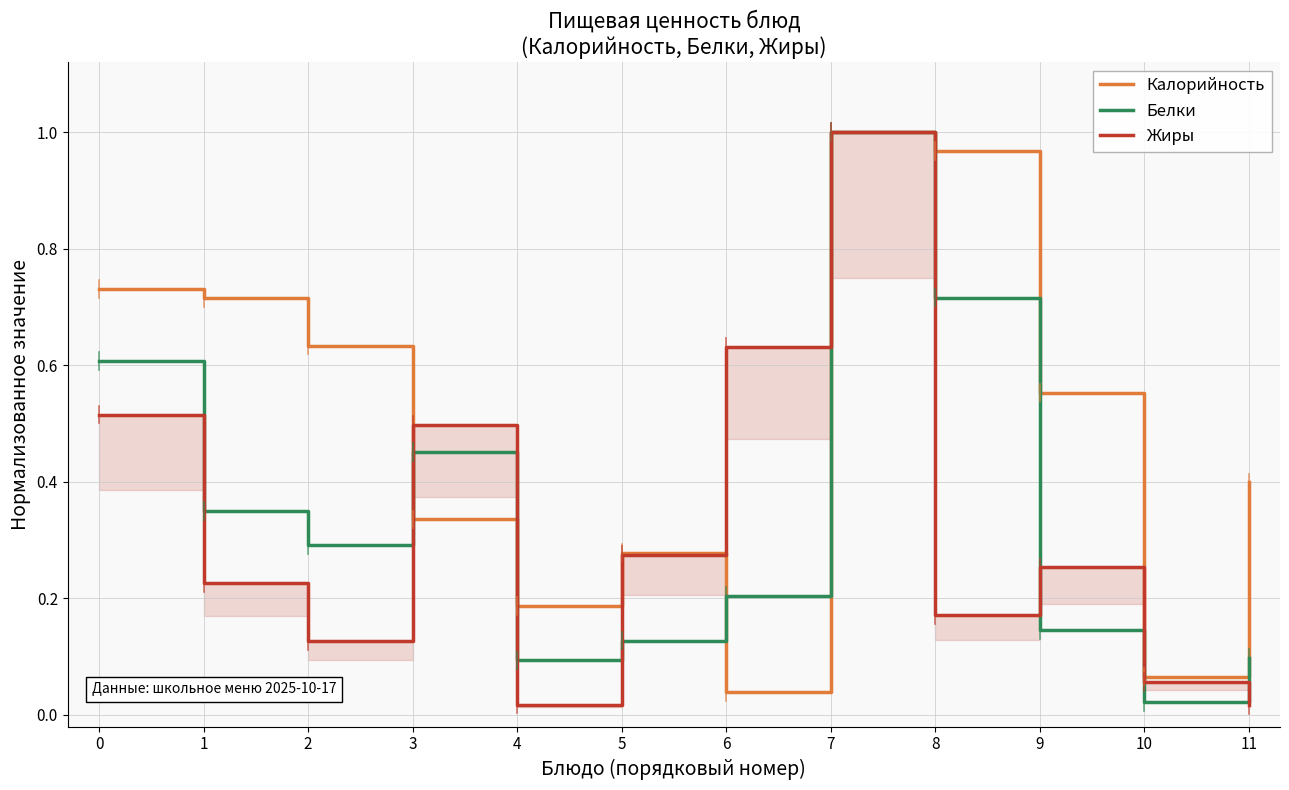

After their last crossing, which series has the higher values: Калорийность or Жиры?

Жиры